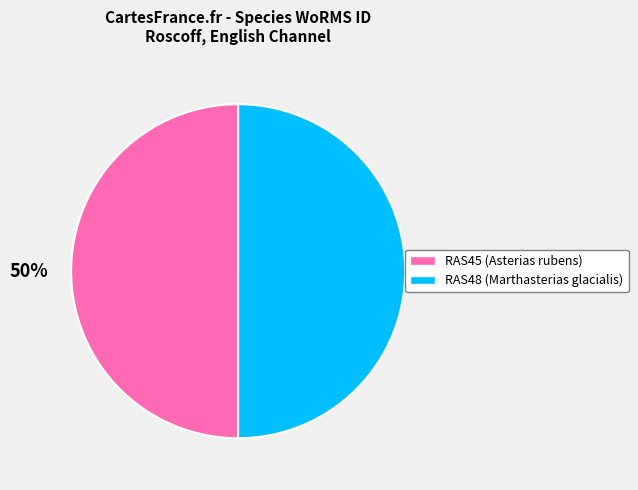

Approximately how many times larger is the value at RAS45 compared to RAS48?

1.0